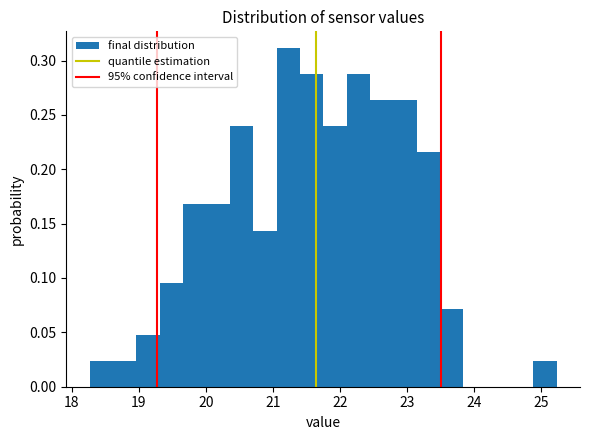

Around what value on the x-axis is the tallest bar? Give the approximate position of its centre, as read against the axis.

21.2